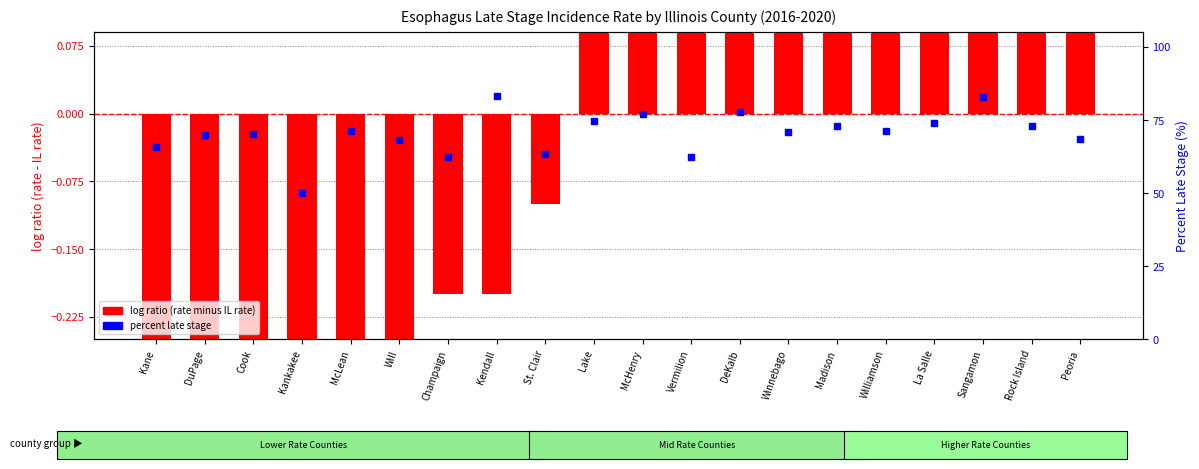

What is the total value across all series at La Salle?

74.8